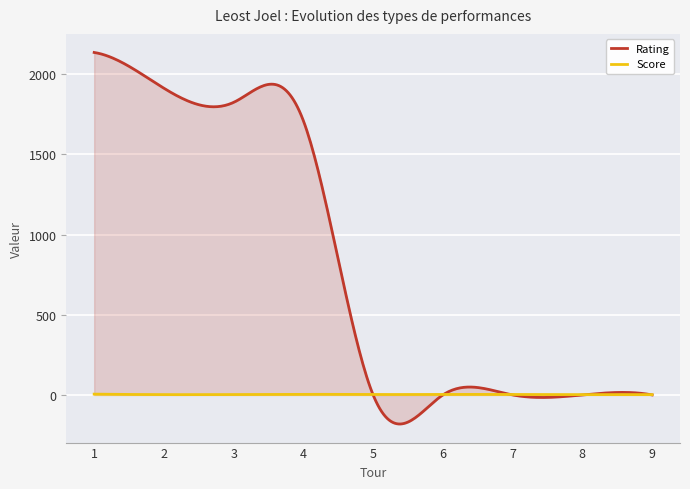

What is the average value of the Rating series?

815.1